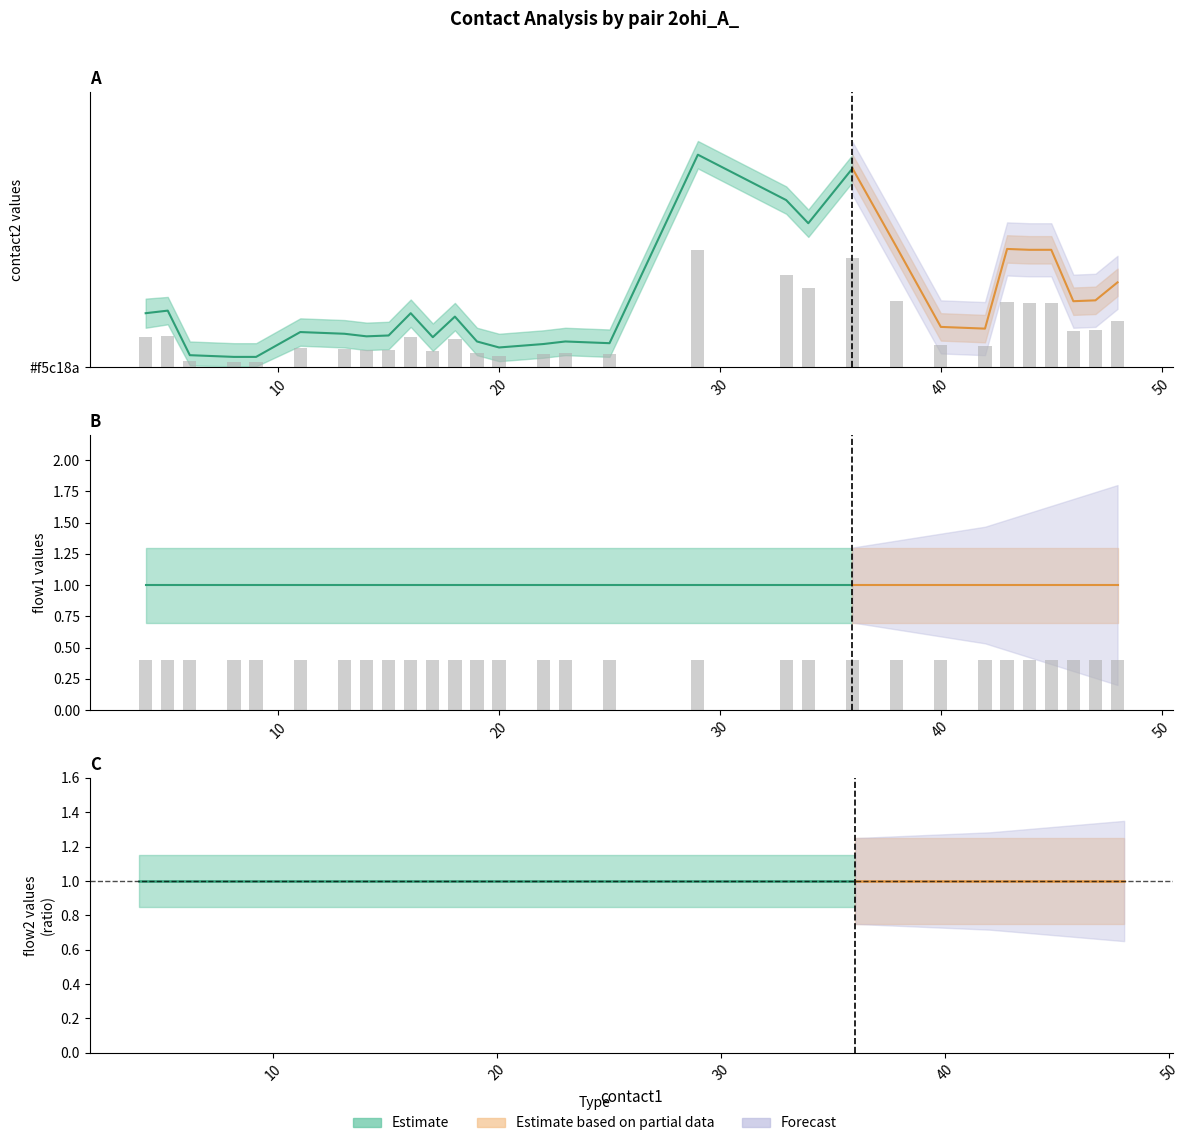

What is the difference between the highest and lowest values at 25?

27